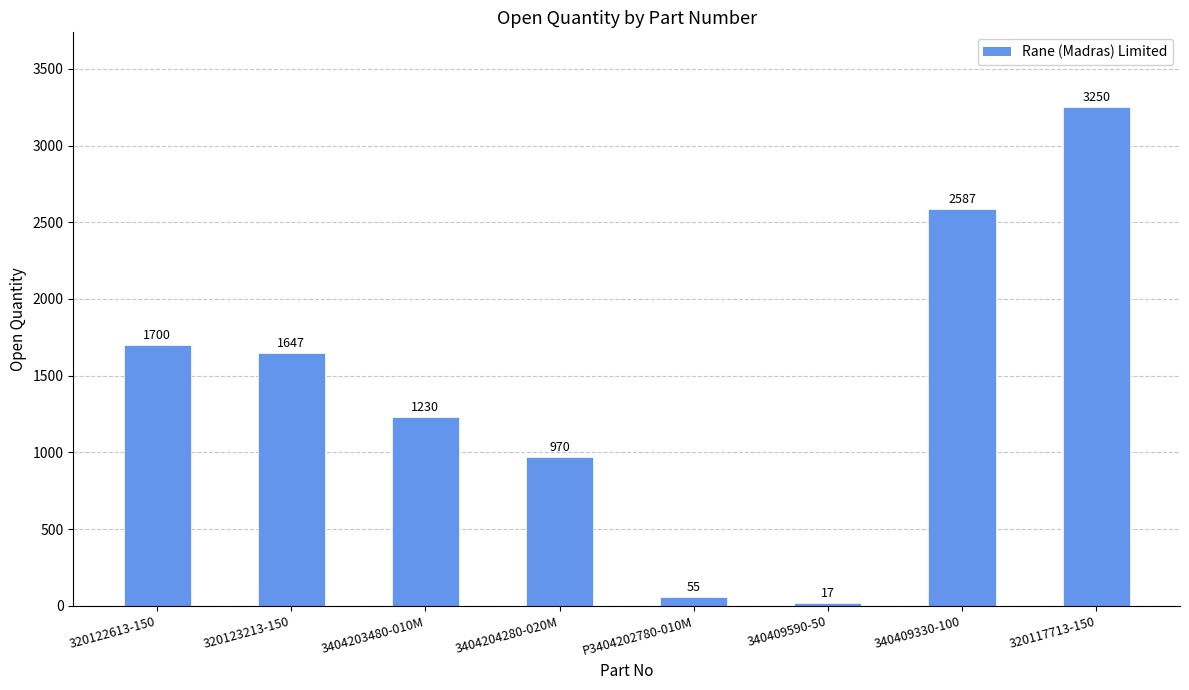

The value at 340409330-100 is 684. True or false?

False